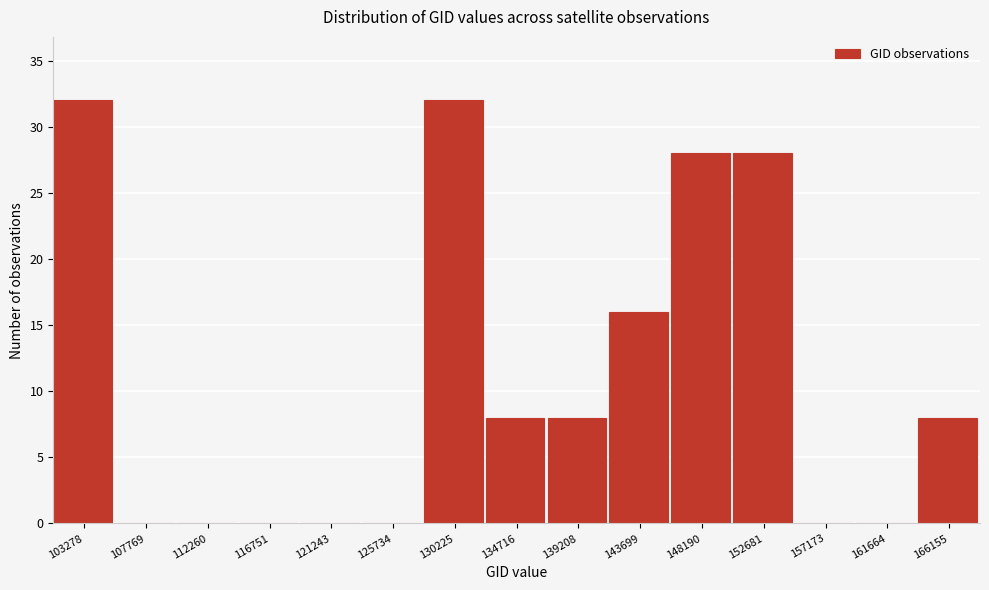

Reading left to right, transcribe all the data shown in this chart.

103278=32	107769=0	112260=0	116751=0	121243=0	125734=0	130225=32	134716=8	139208=8	143699=16	148190=28	152681=28	157173=0	161664=0	166155=8